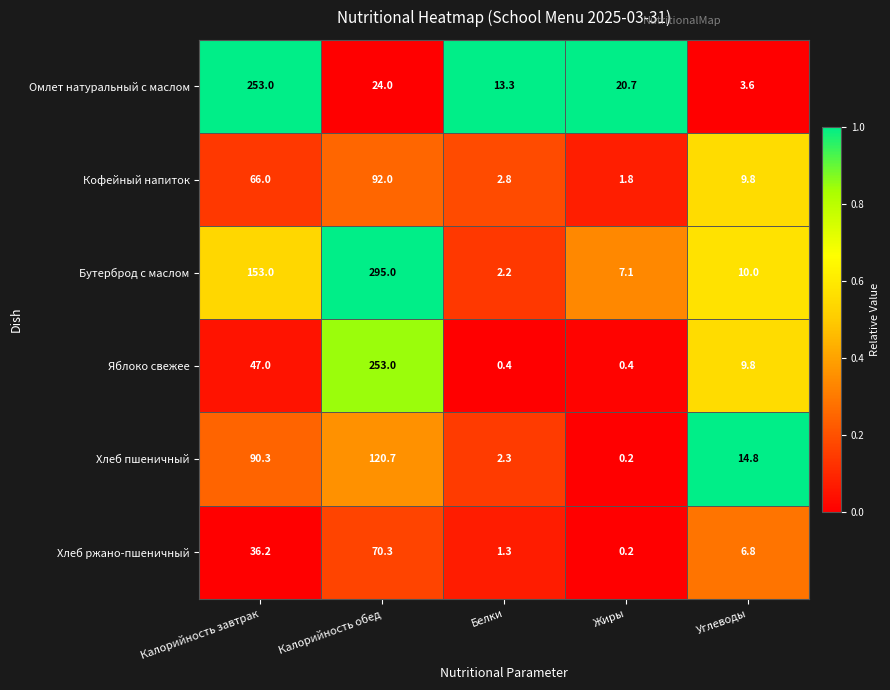

At which label is Хлеб ржано-пшеничный closest to 35?

Калорийность завтрак